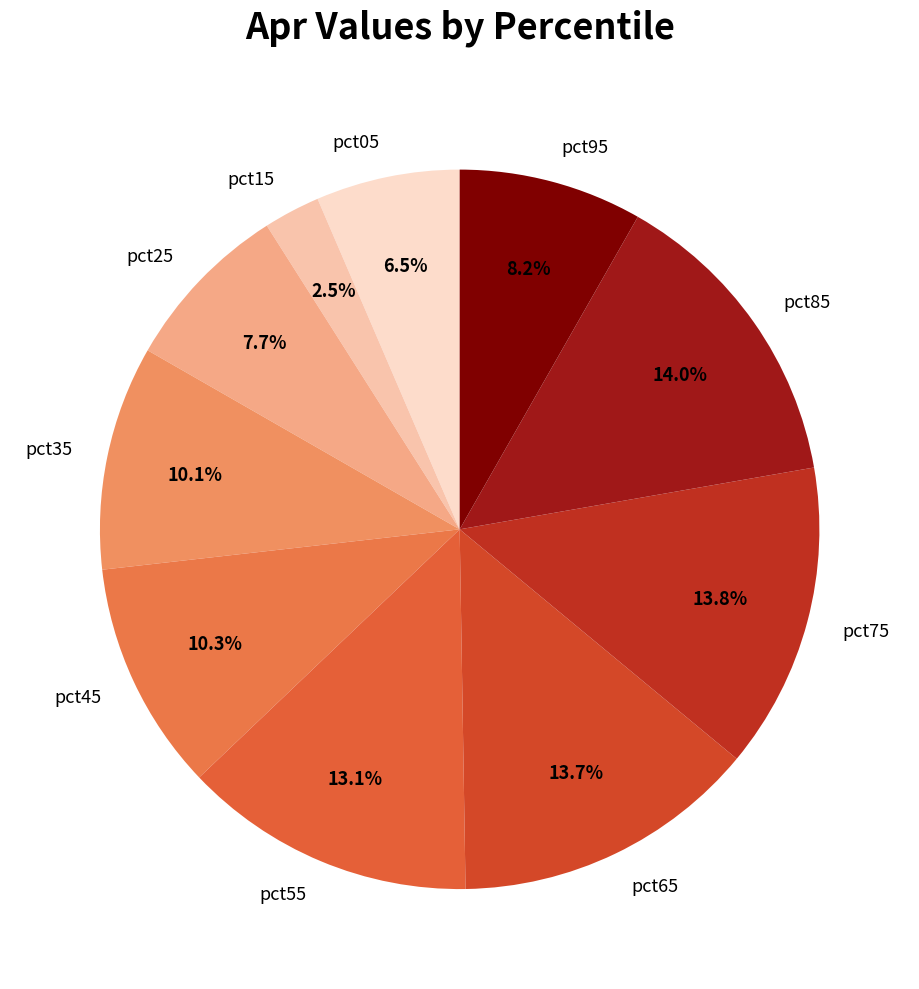

How much of the chart is everything except pct55?

86.9%